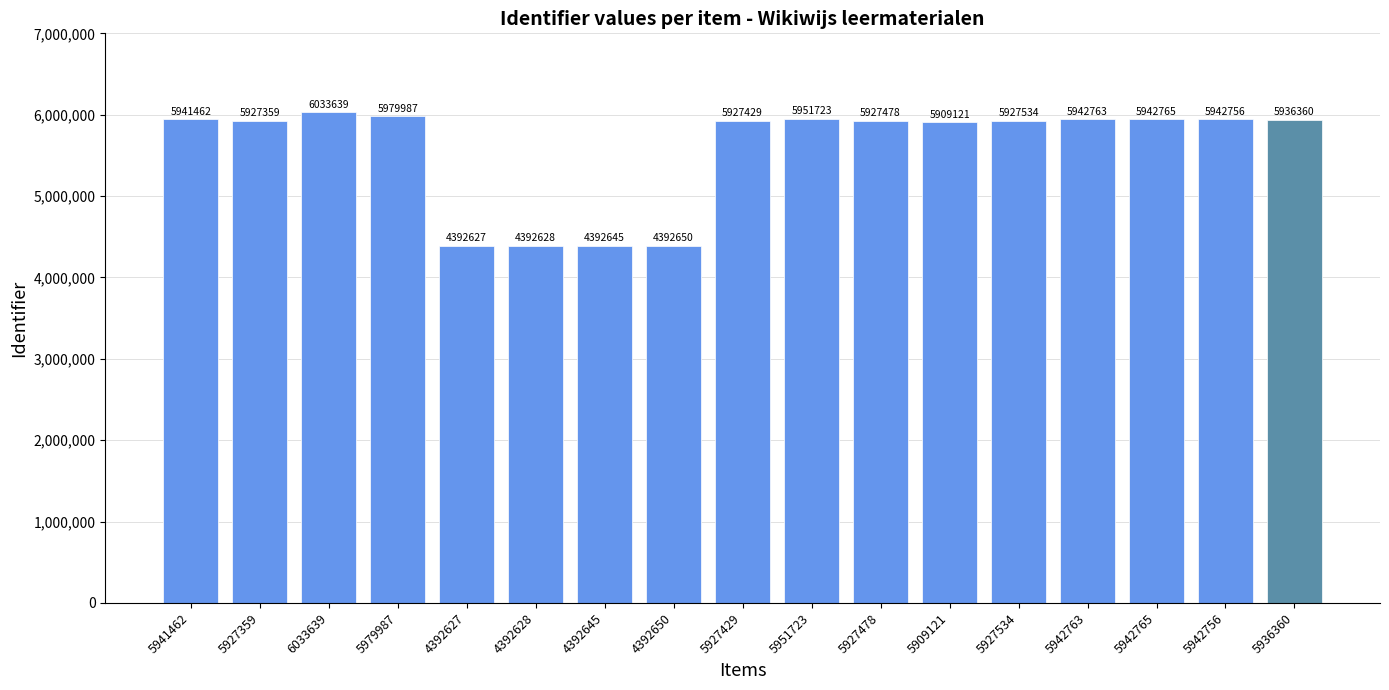

Does the chart contain stacked bars?

No